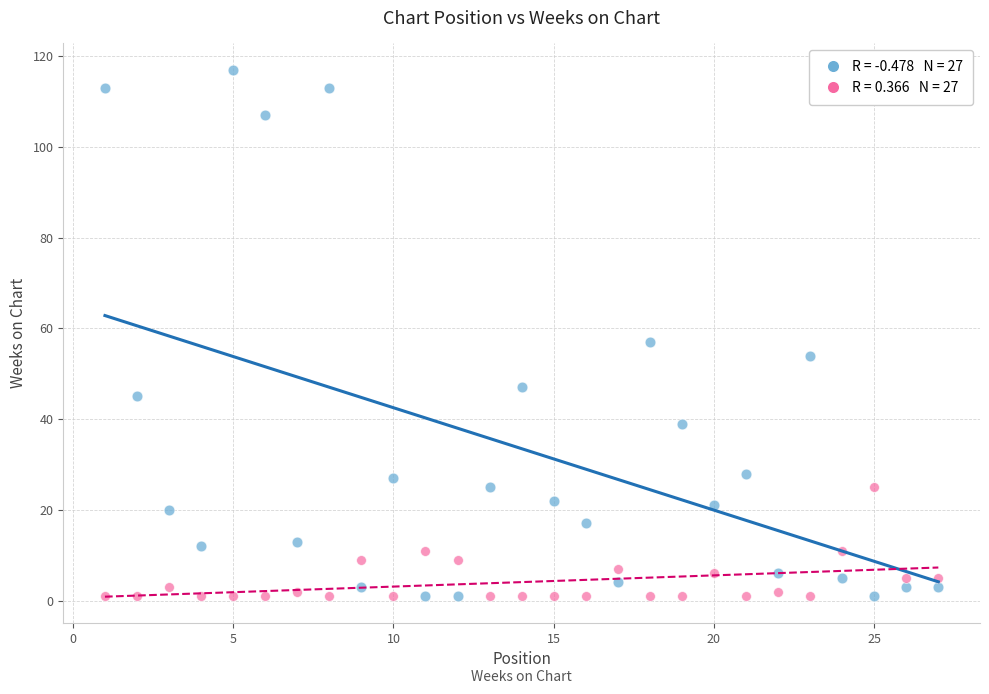

Across all data points, what is the range of Y values (max minus min)?

116